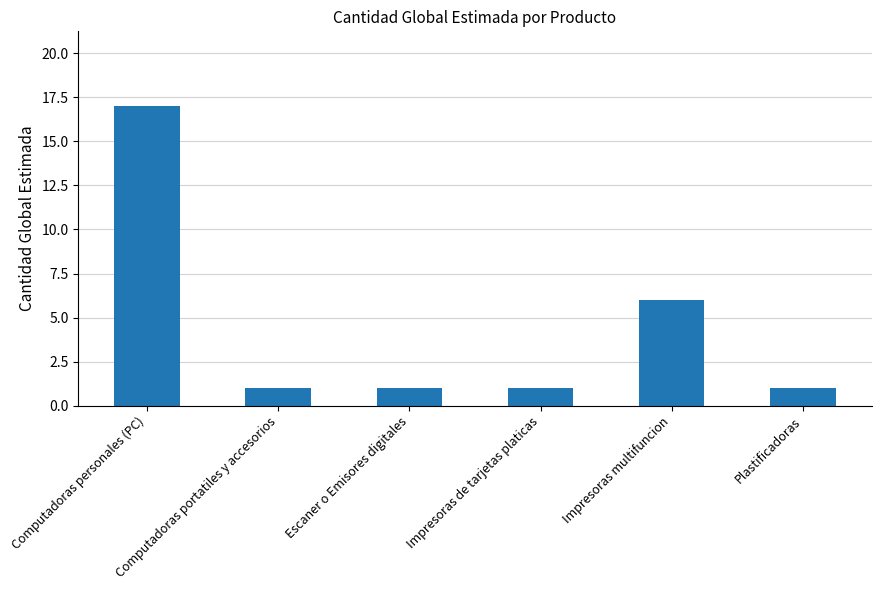

Is it true that the value at Impresoras de tarjetas platicas is 0?

False